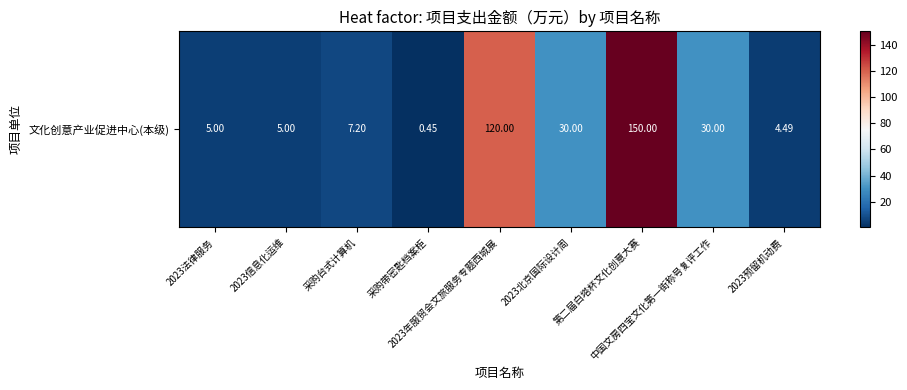

Reading right to left, list all the values displayed in this chart.

2023预留机动费=4.5	中国文房四宝文化第一街称号复评工作=30.0	第二届白塔杯文化创意大赛=150.0	2023北京国际设计周=30.0	2023年服贸会文旅服务专题西城展=120.0	采购带密匙档案柜=0.5	采购台式计算机=7.2	2023信息化运维=5.0	2023法律服务=5.0